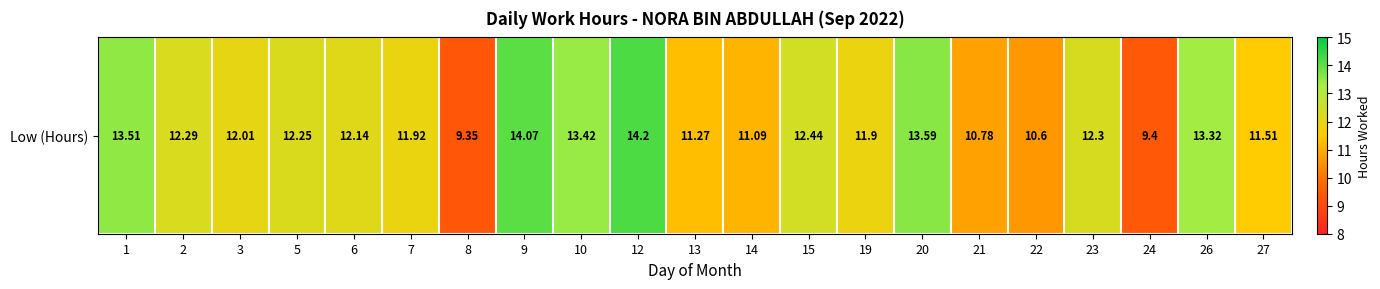

The value at 22 is 3.4. True or false?

False